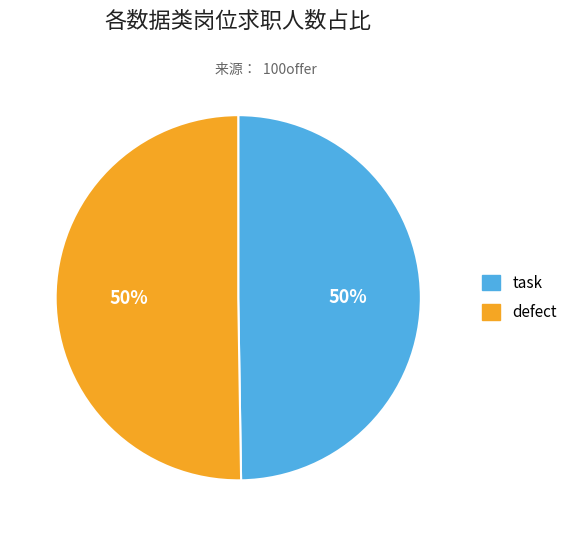

To the nearest percent, what percentage of the pie is task?

50%